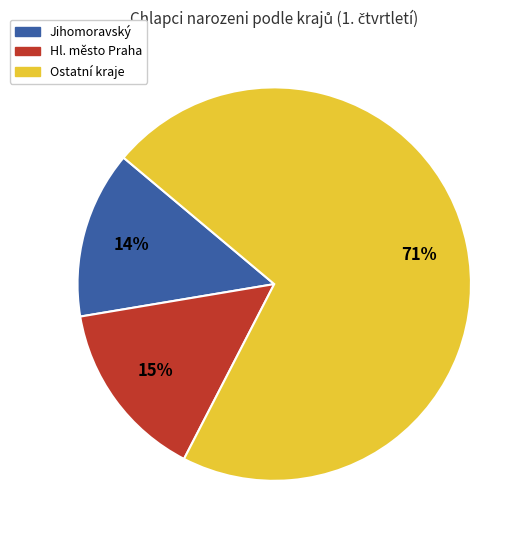

To the nearest percent, what is the average slice percentage?

33%